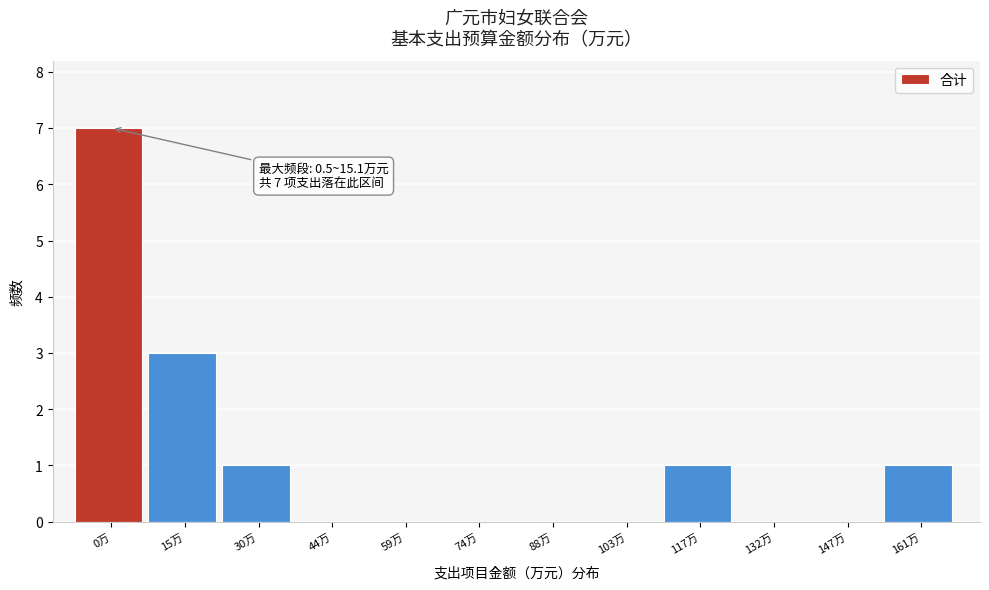

Reading left to right, what are all the values shown in this chart?

0万=7	15万=3	30万=1	44万=0	59万=0	74万=0	88万=0	103万=0	117万=1	132万=0	147万=0	161万=1